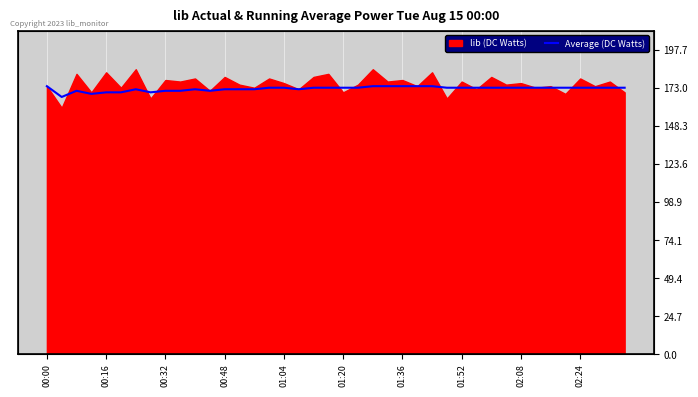

How many values are below 173?

15